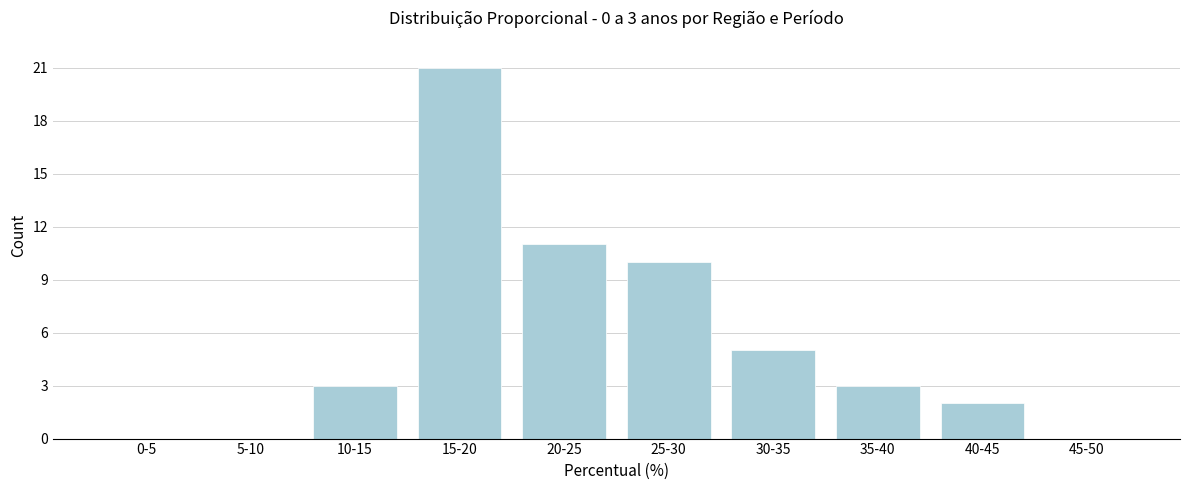

Reading left to right, list all the values displayed in this chart.

0-5=0	5-10=0	10-15=3	15-20=21	20-25=11	25-30=10	30-35=5	35-40=3	40-45=2	45-50=0